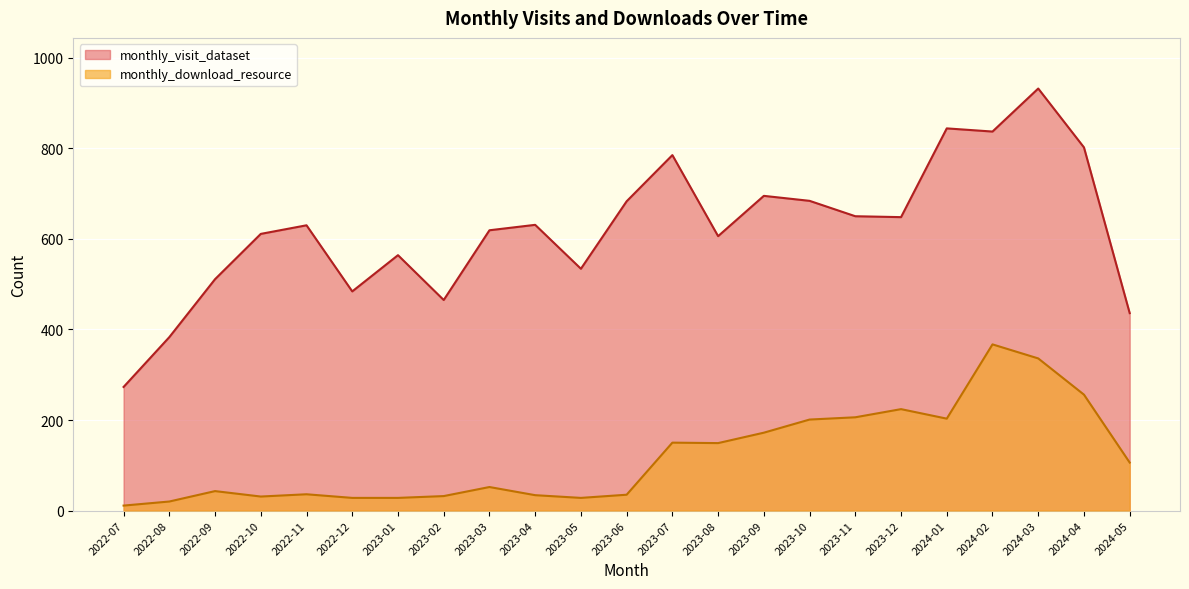

The value of monthly_visit_dataset at 2022-07 is 113. True or false?

False